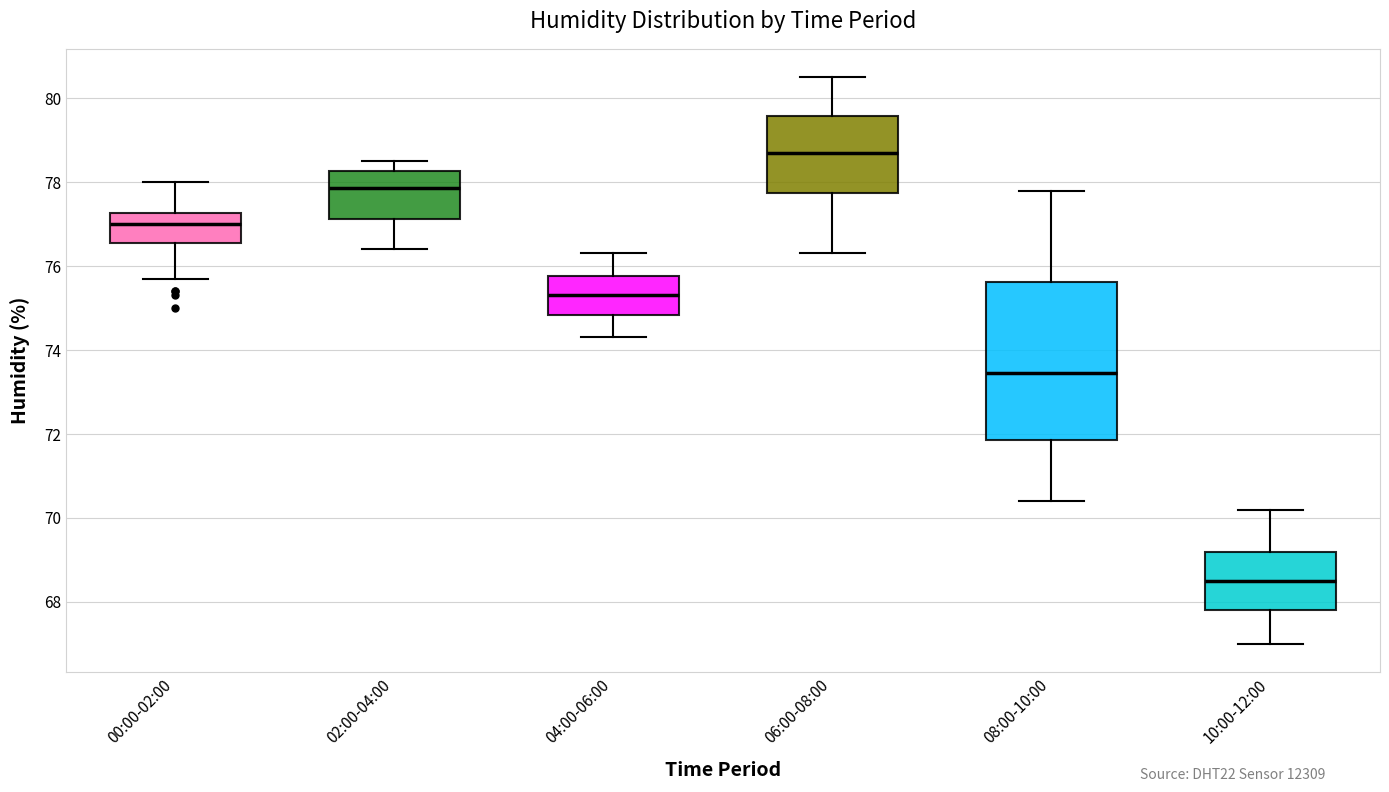

Where does the median line of the box for 00:00-02:00 sit on the y-axis? The values are not printed on the chart, so give them approximately, as read against the axis.

77.0